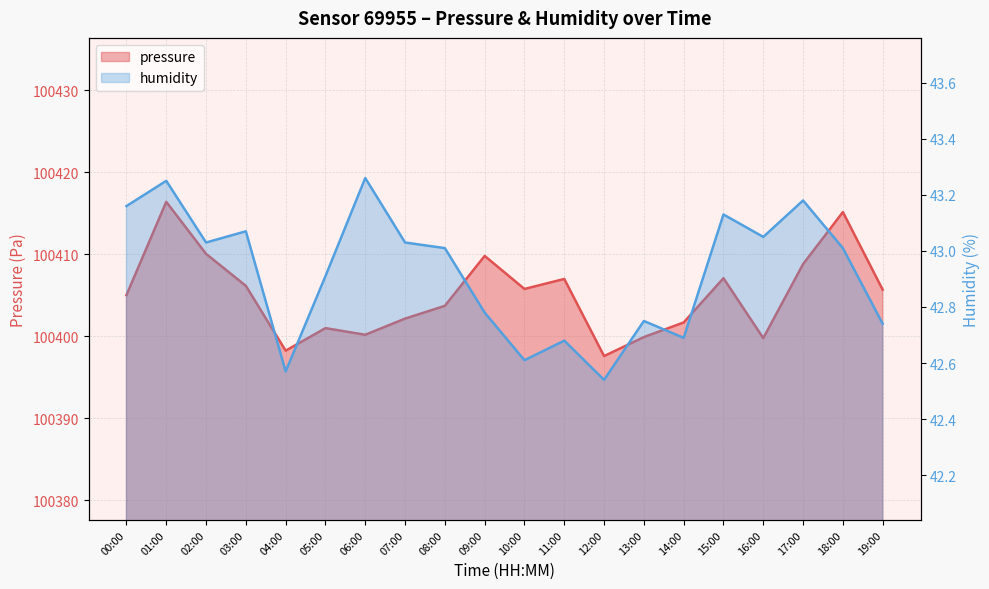

The humidity series shows 9.4 at 19:00. True or false?

False